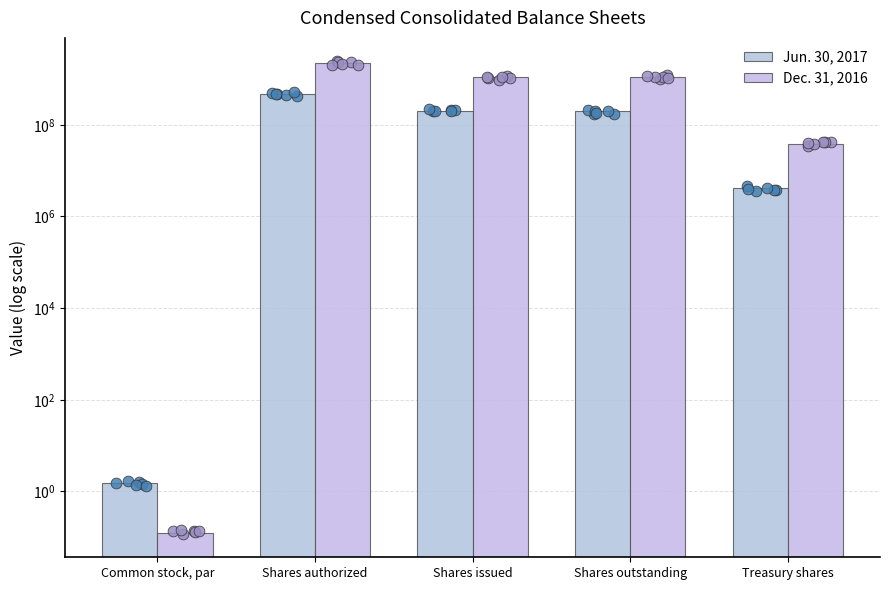

Is the value of Dec. 31, 2016 at Common stock, par greater than the value of Jun. 30, 2017 at Shares issued?

No